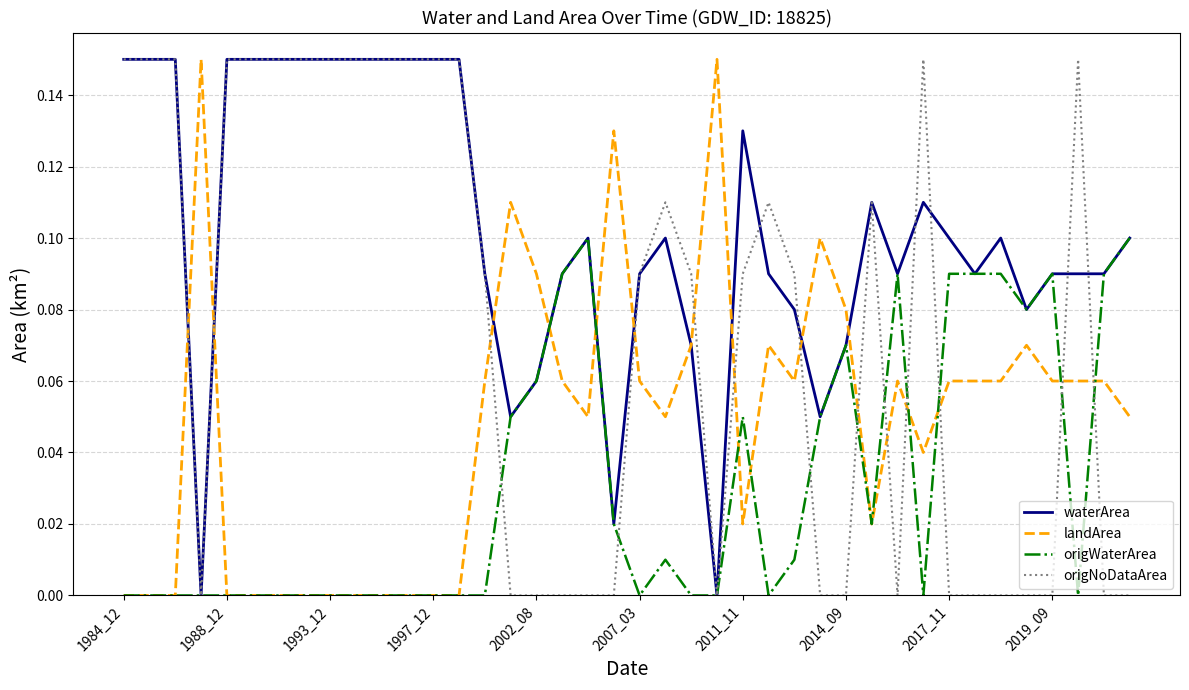

True or false: landArea and origNoDataArea intersect in this chart.

True